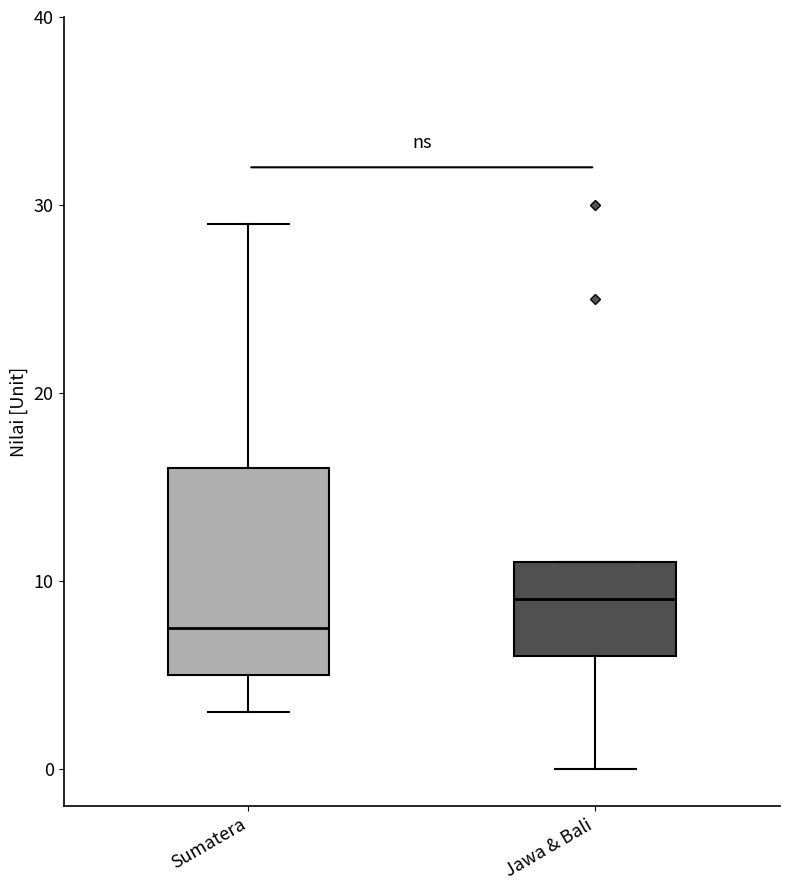

Where does the median line of the box for Jawa & Bali sit on the y-axis? The values are not printed on the chart, so give them approximately, as read against the axis.

9